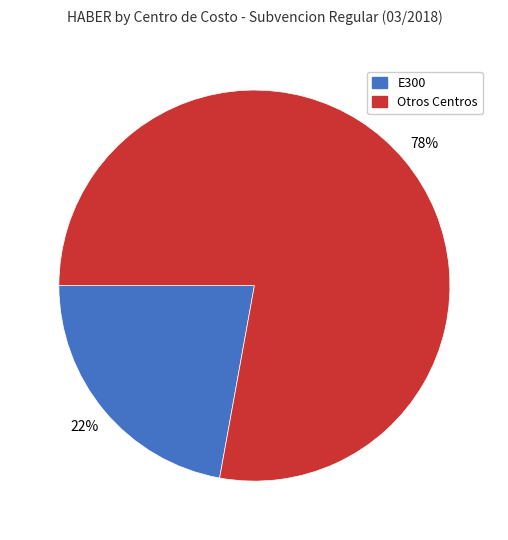

How many slices are in this pie chart?

2